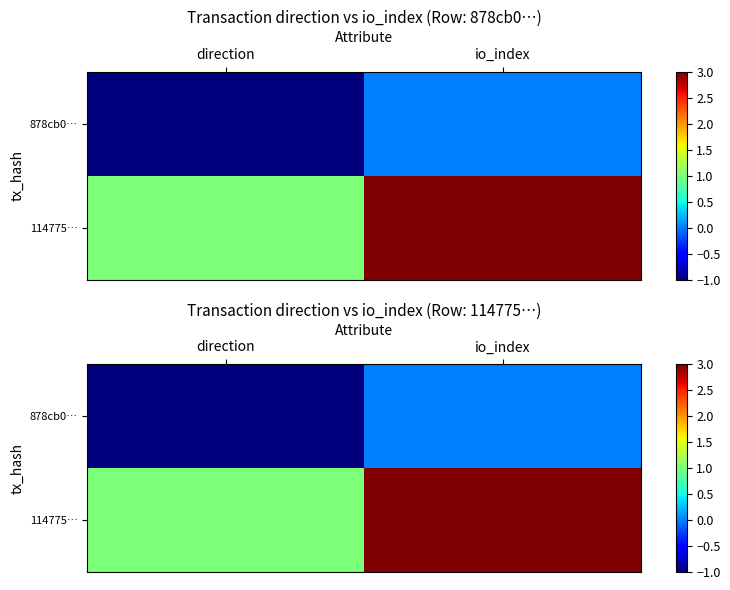

At how many categories does at least one series exceed 0?

2